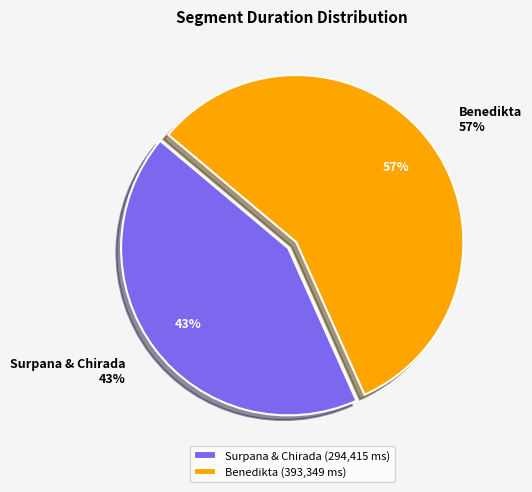

What is the largest slice in the pie chart?

Benedikta